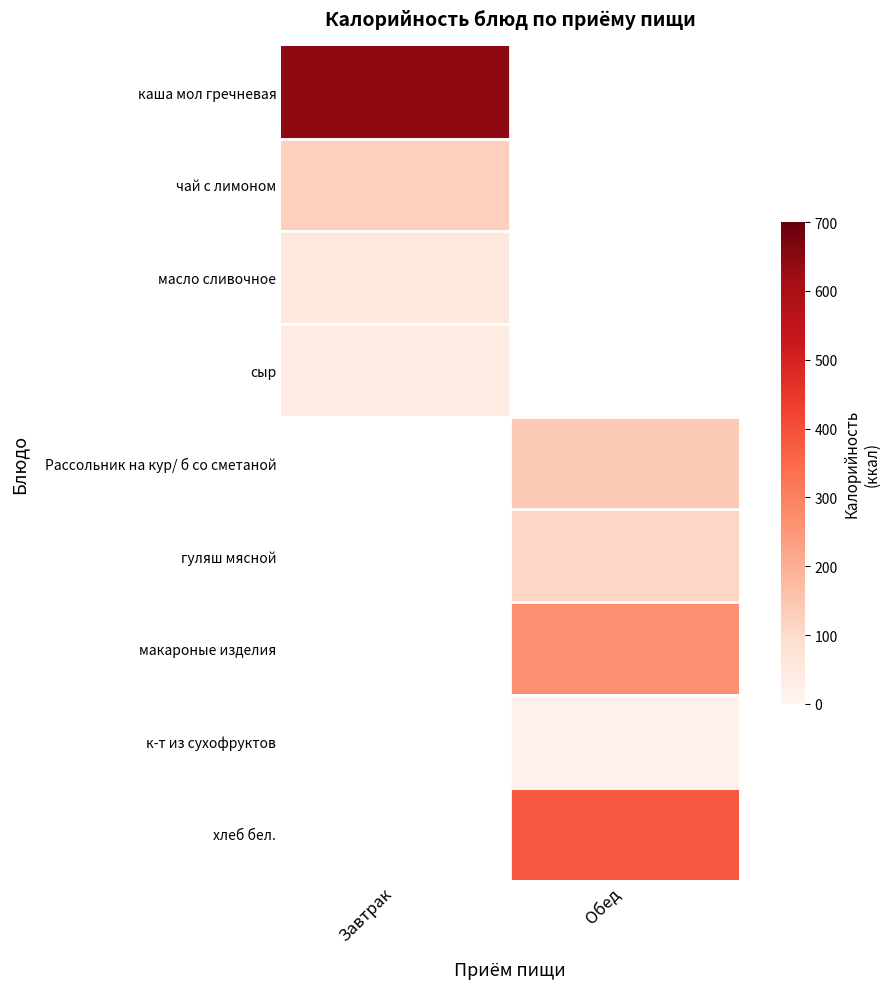

Count the number of data series in this chart.

9